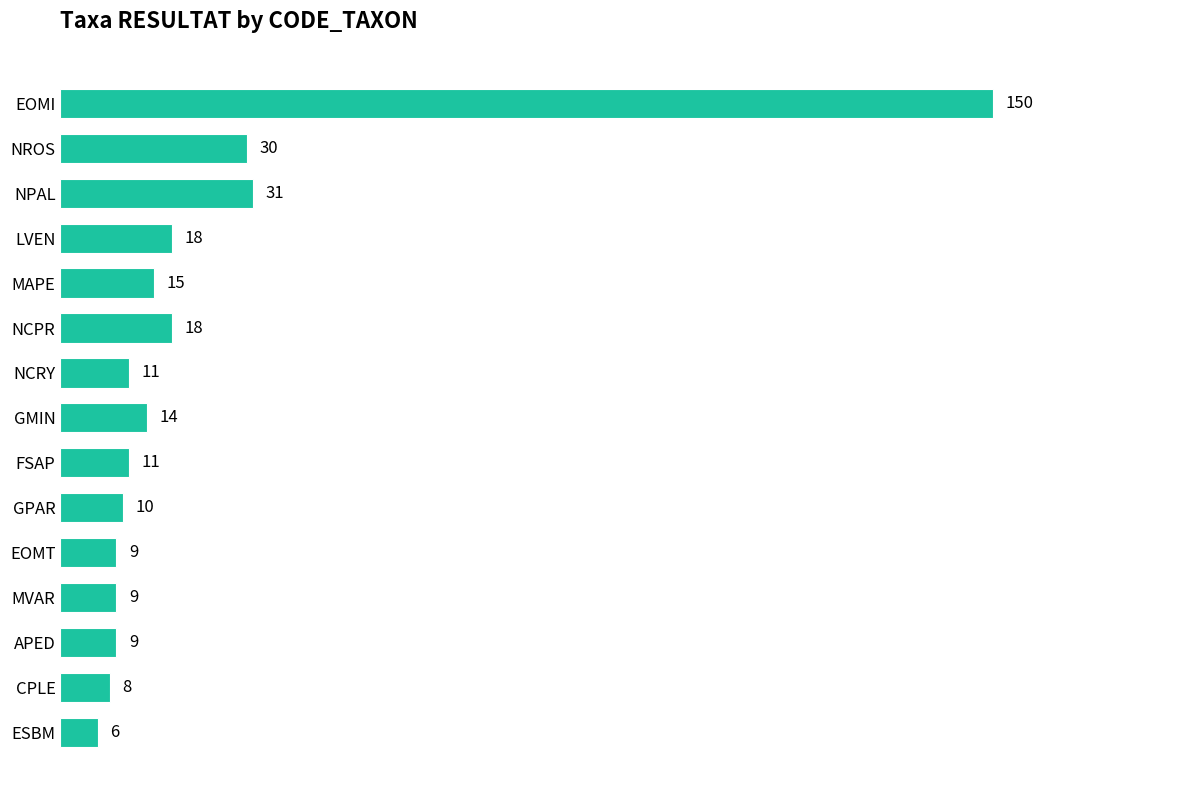

Is it true that the value at NCRY is 11?

True